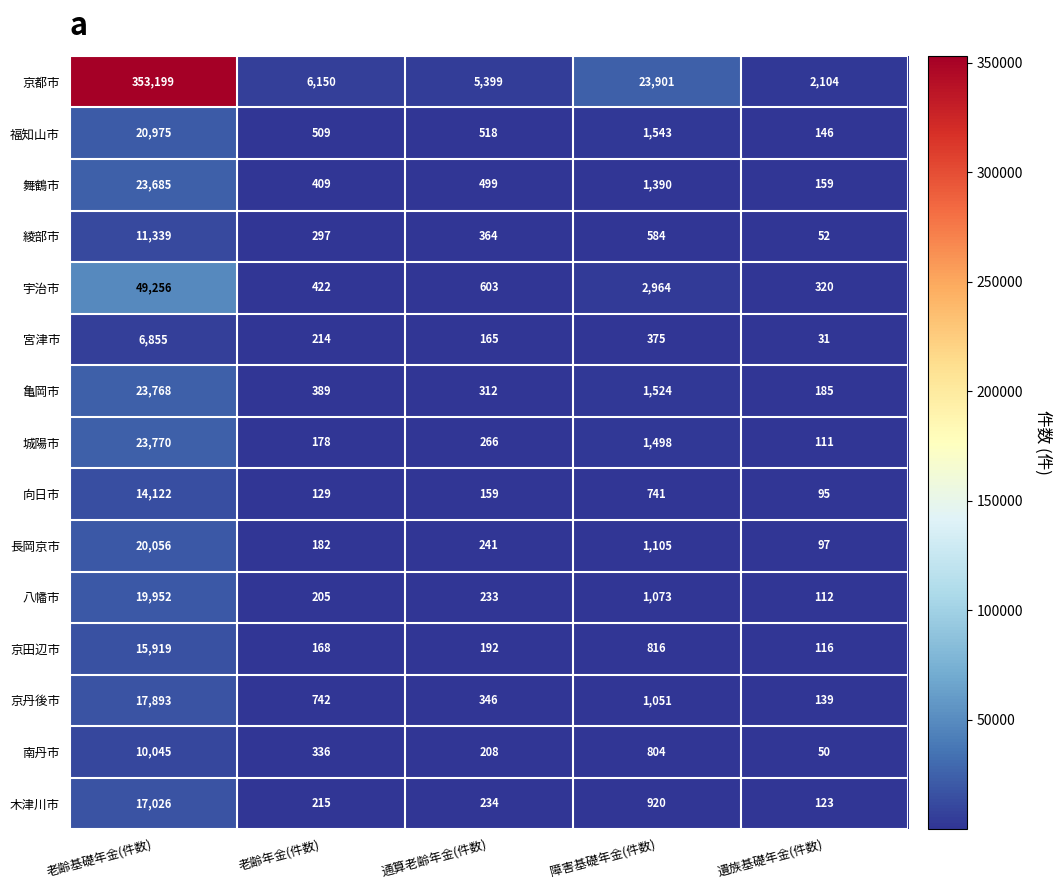

At which category does the chart reach its minimum across all series?

遺族基礎年金(件数)